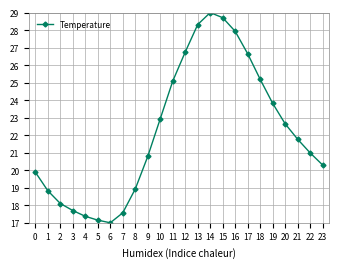

How many points are lower than both their immediate neighbors (excluding endpoints)?

1